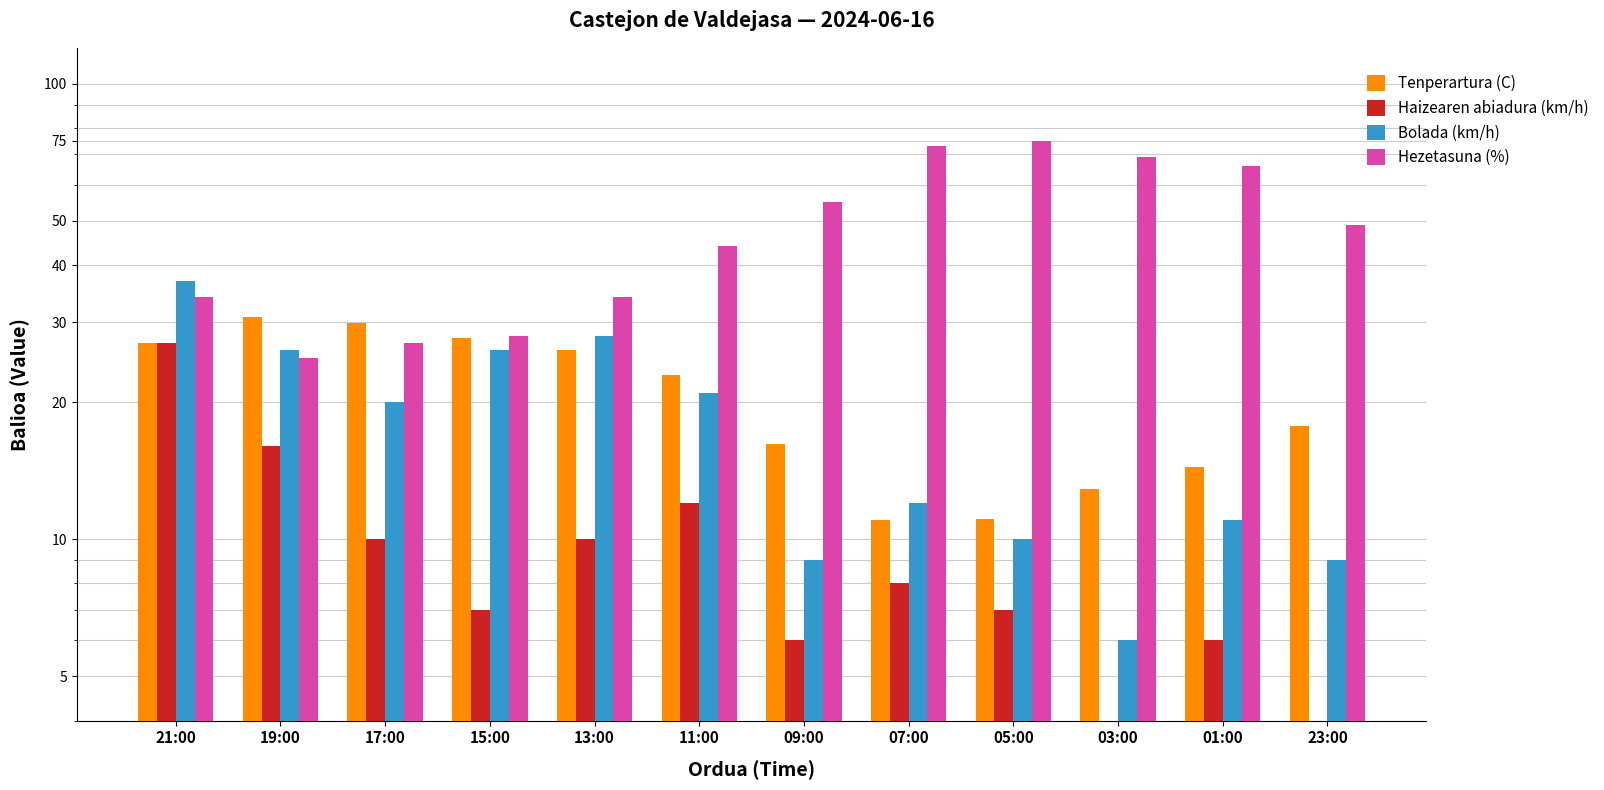

How many categories are shown in the chart?

12